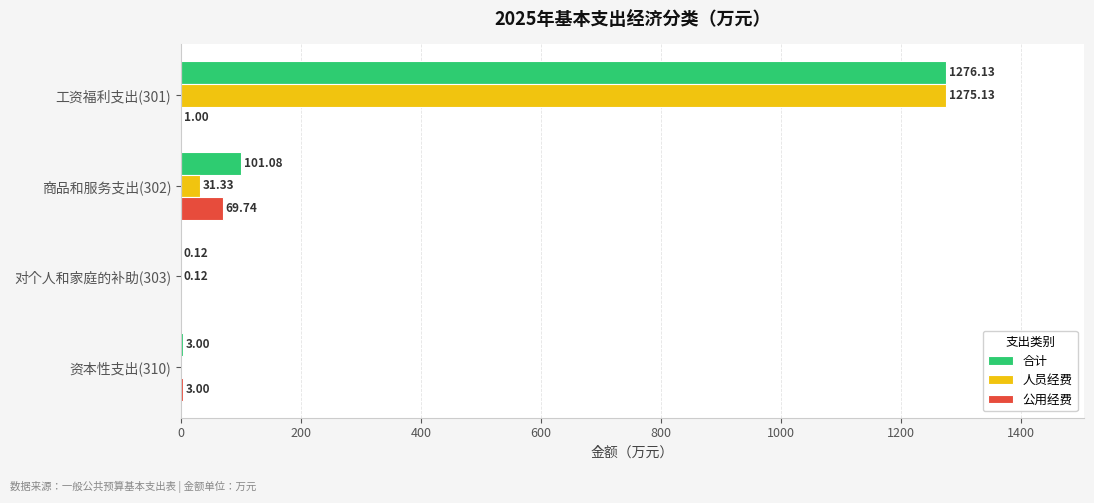

Which series changed the most between 商品和服务支出(302) and 对个人和家庭的补助(303)?

合计